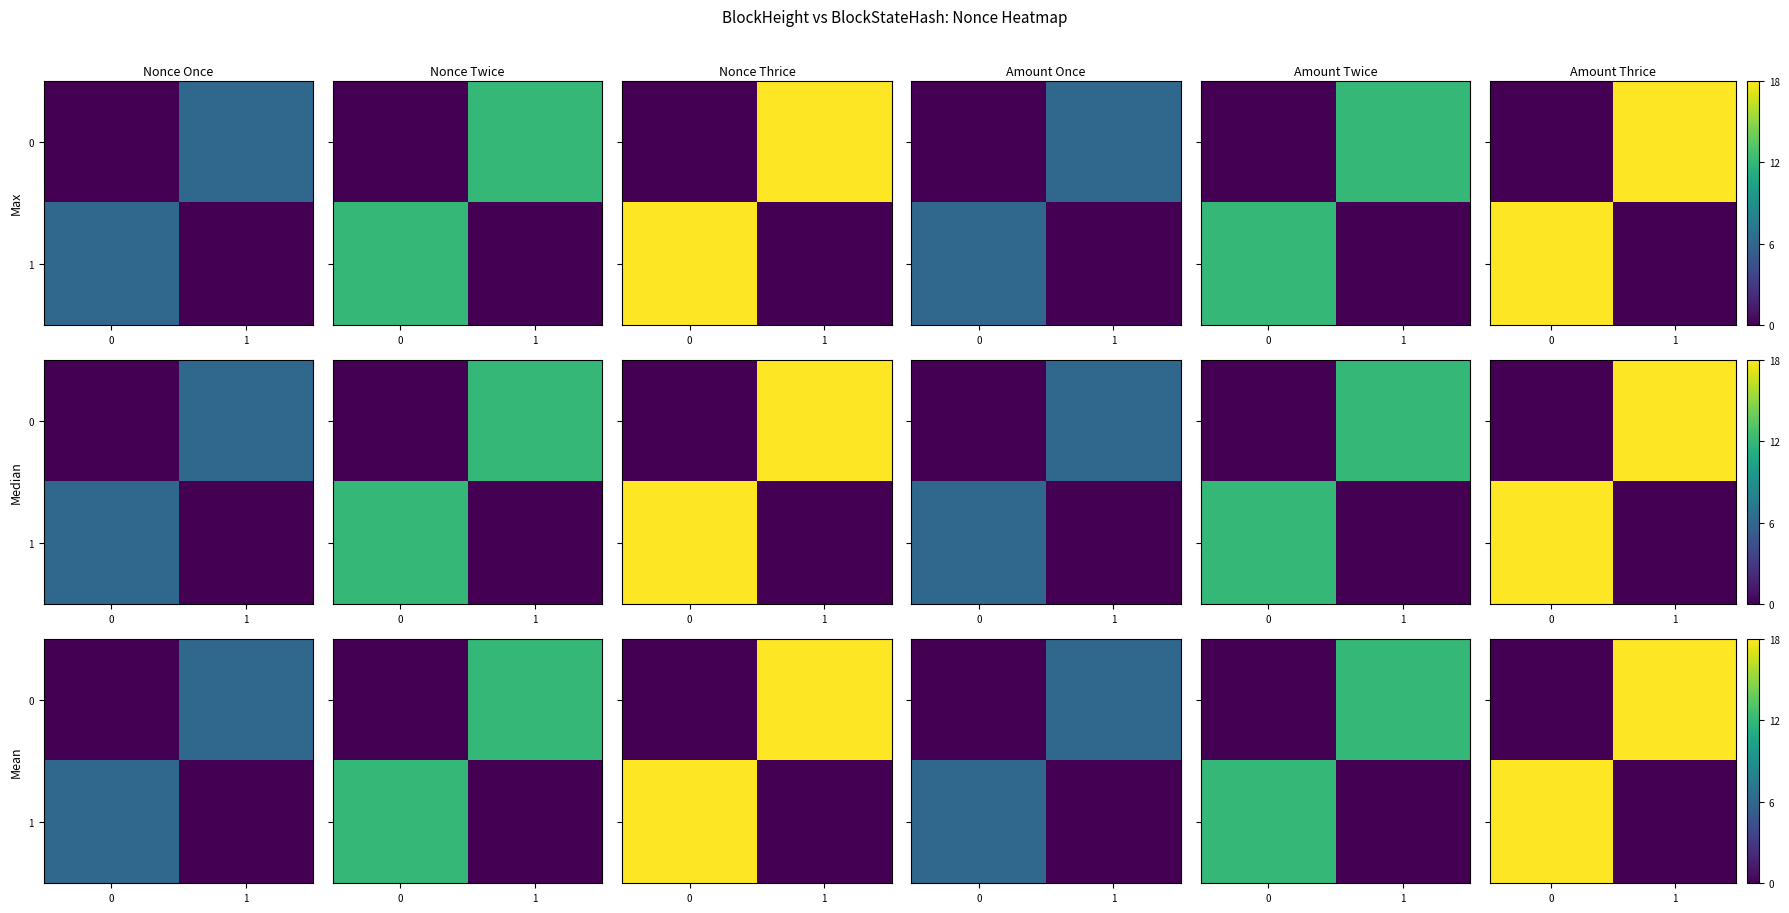

Which label corresponds to the largest value in the chart?

1